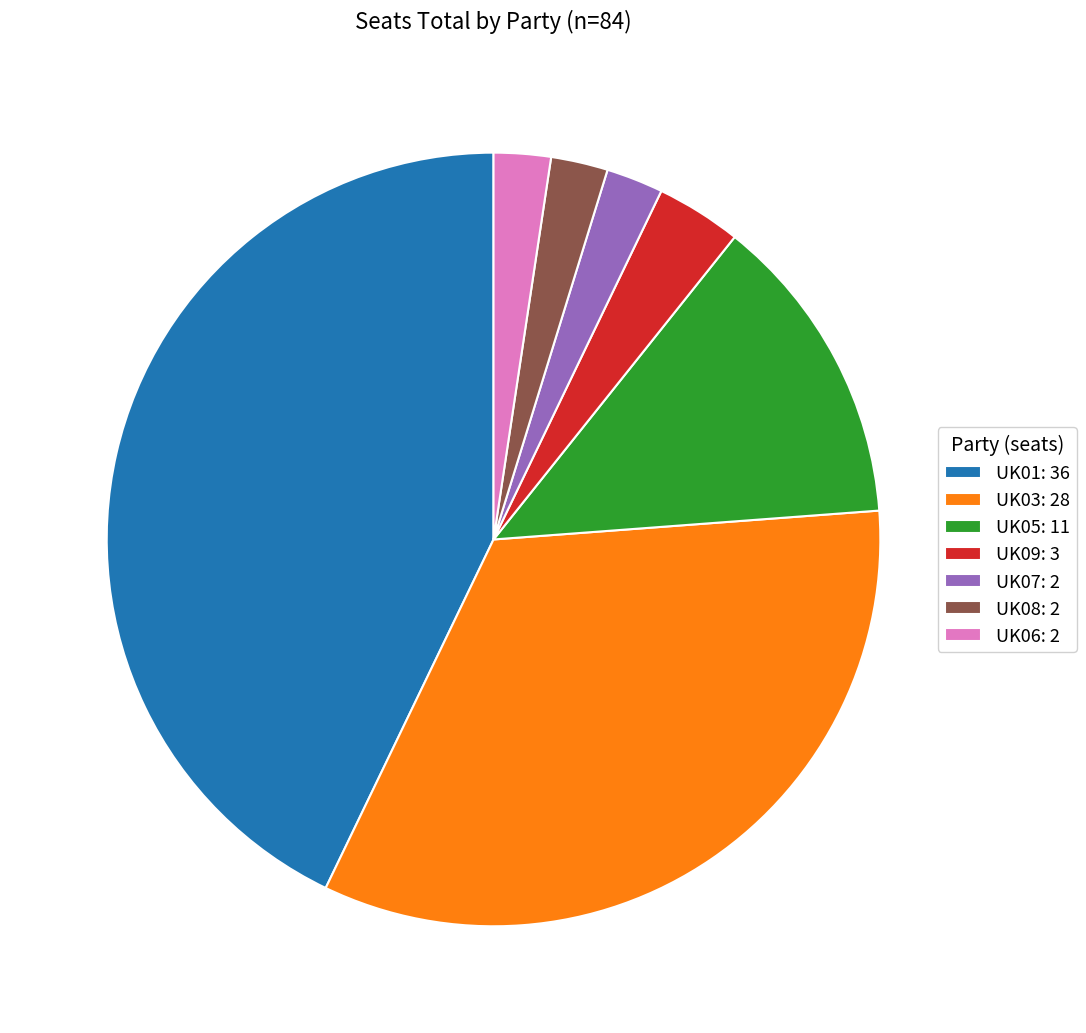

Is it true that UK05 is 5% of the pie?

False